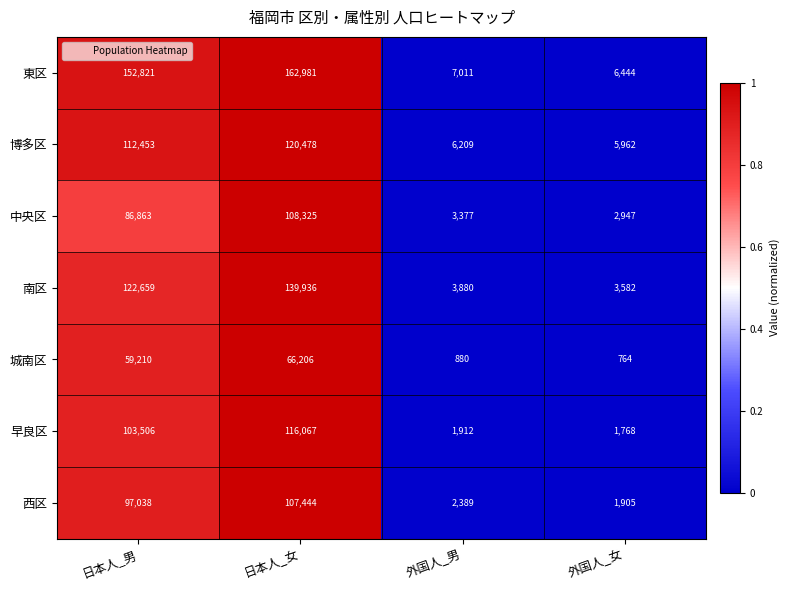

The 西区 series shows 107444 at 日本人_女. True or false?

True